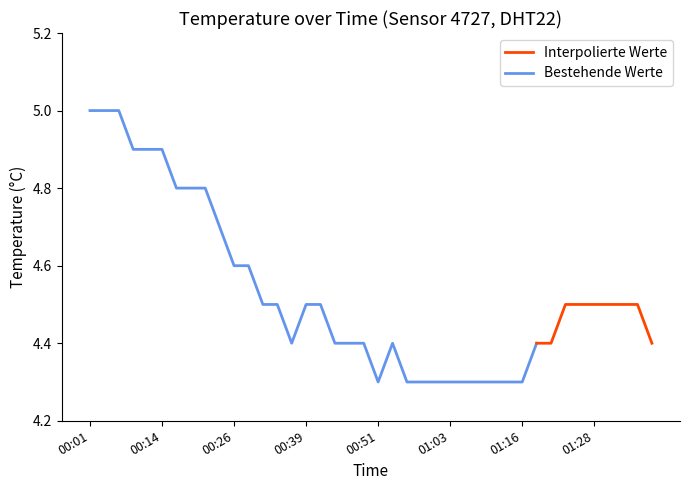

Read the value at 00:53.

4.4